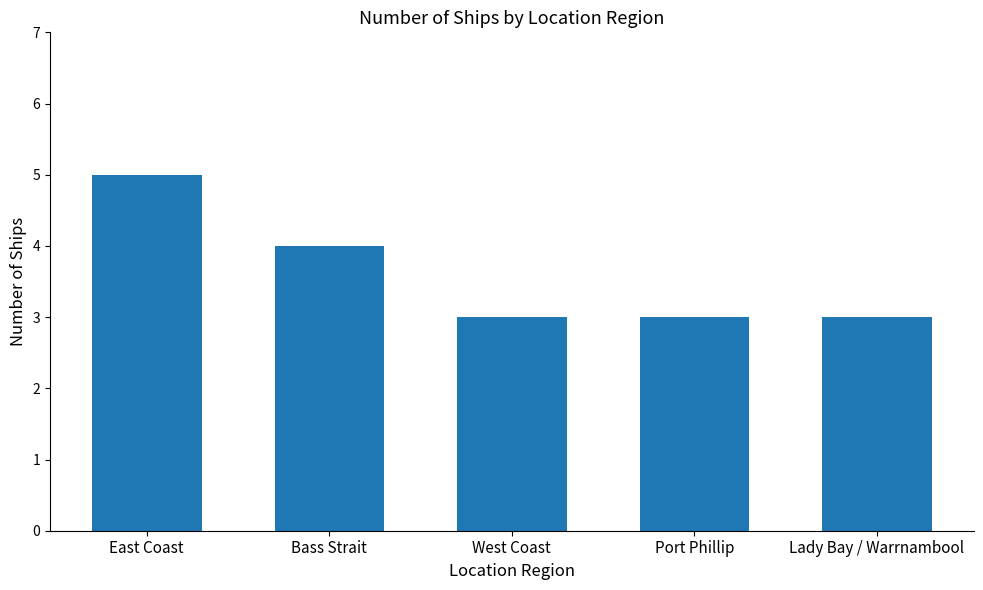

What is the ratio of the value at Bass Strait to the value at East Coast?

0.8